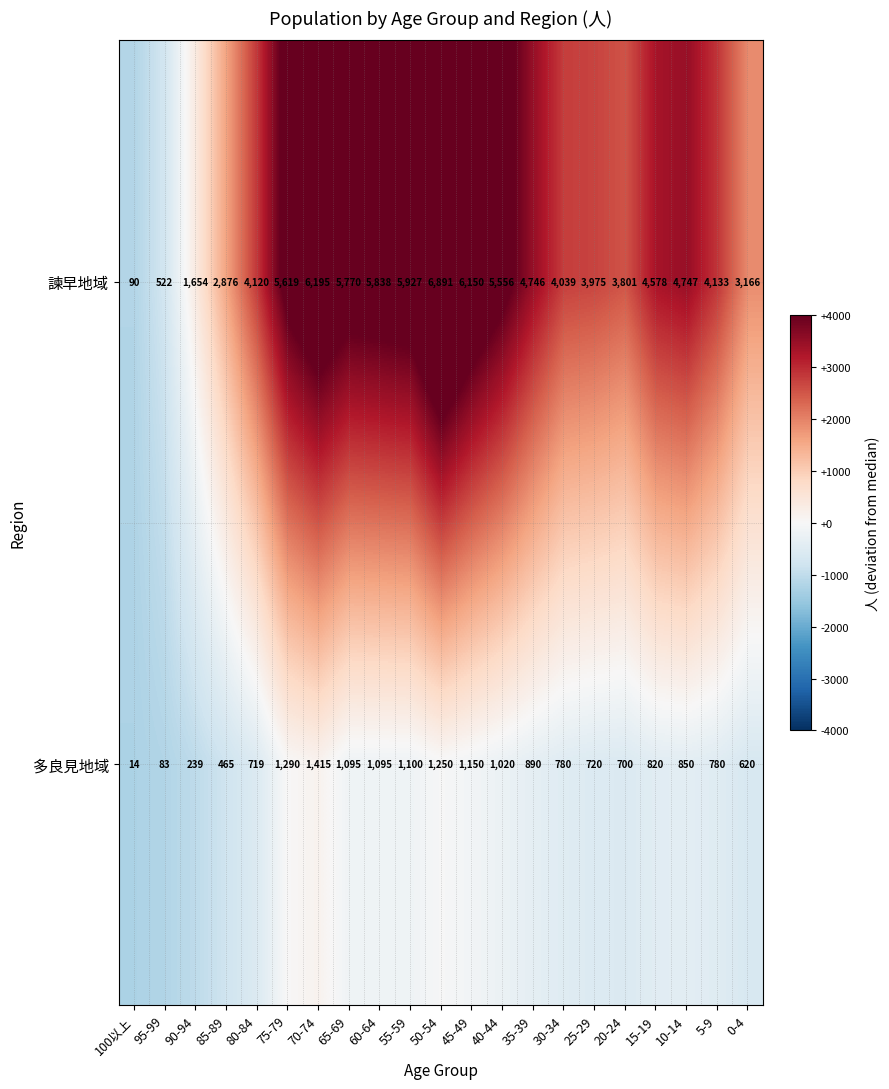

What is the sum of all 諫早地域 values?

90393